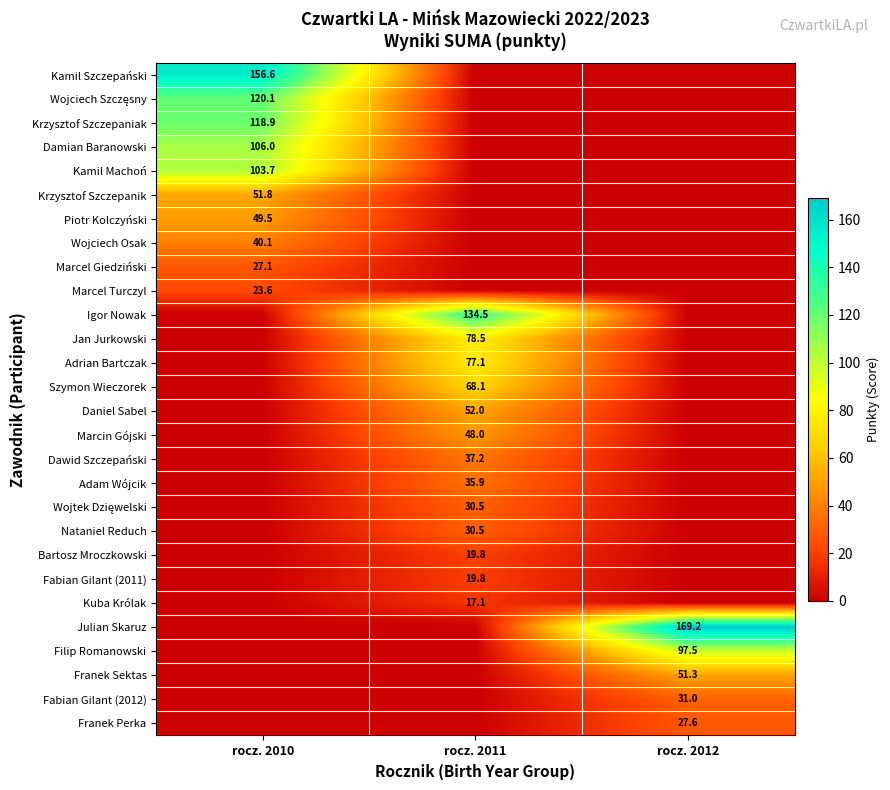

Is the value of Marcel Turczyl at rocz. 2010 greater than the value of Julian Skaruz at rocz. 2012?

No